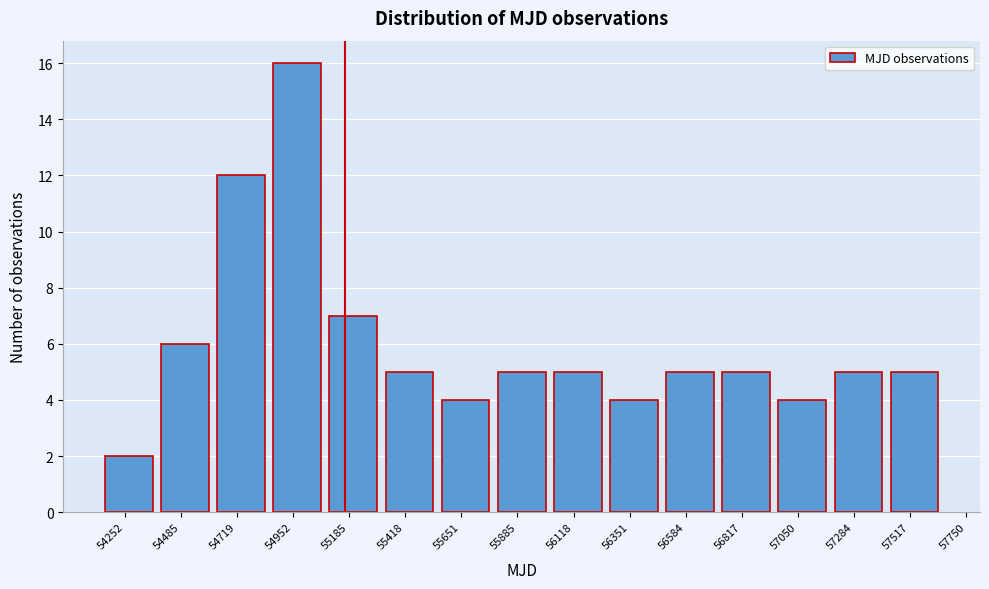

Reading right to left, extract all data points from this chart.

57517=5	57284=5	57050=4	56817=5	56584=5	56351=4	56118=5	55885=5	55651=4	55418=5	55185=7	54952=16	54719=12	54485=6	54252=2